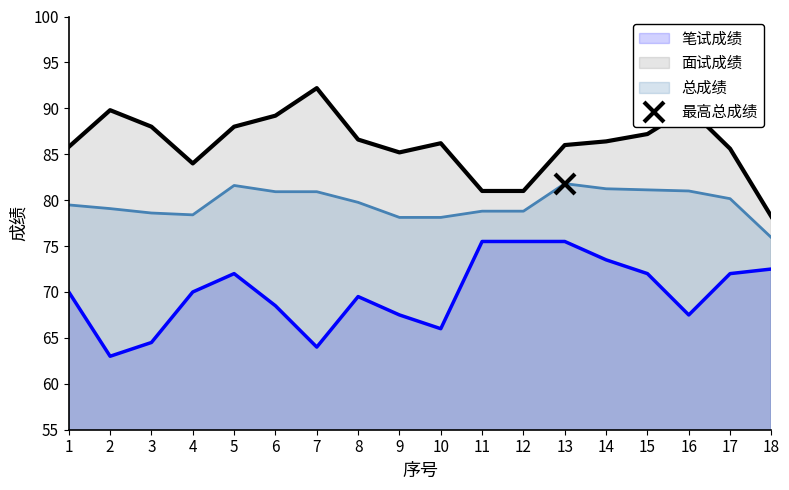

What is the difference between the highest and lowest values at 9?

17.7